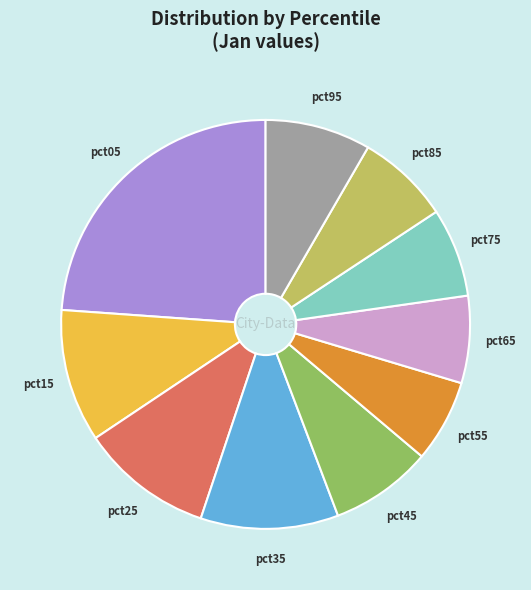

Count the number of slices in the pie.

10